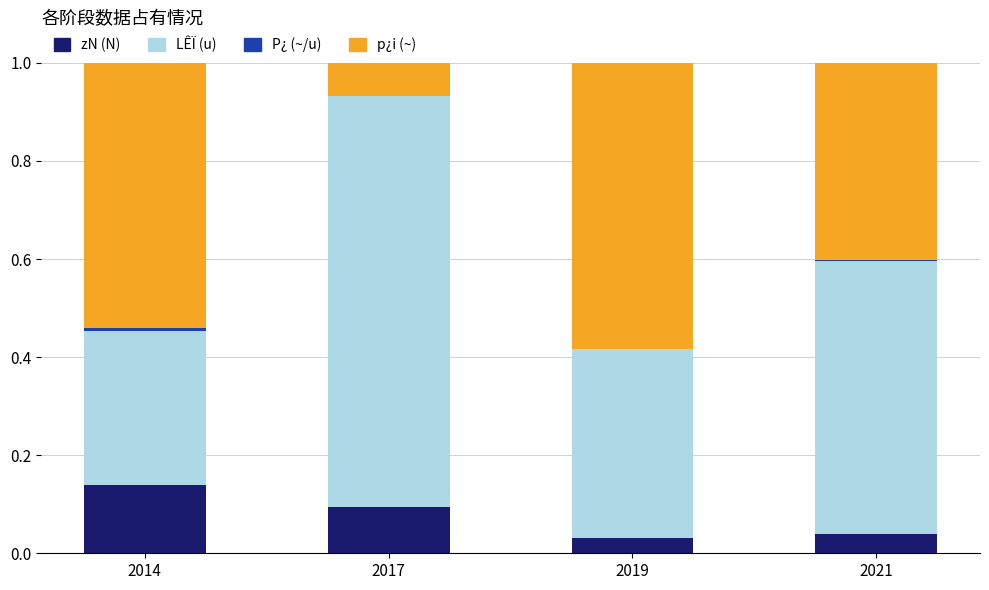

The zN (N) series shows 0.1 at 2017. True or false?

True